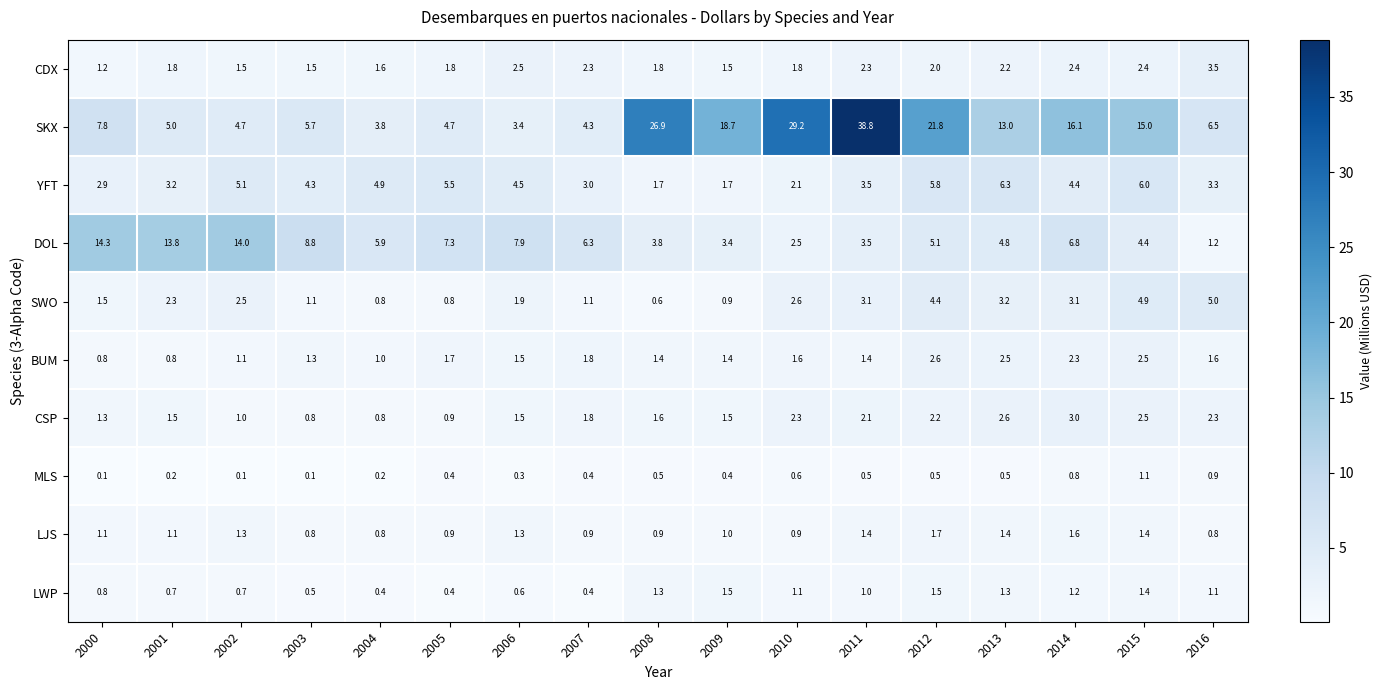

Where does the CSP series first go above 1?

2000